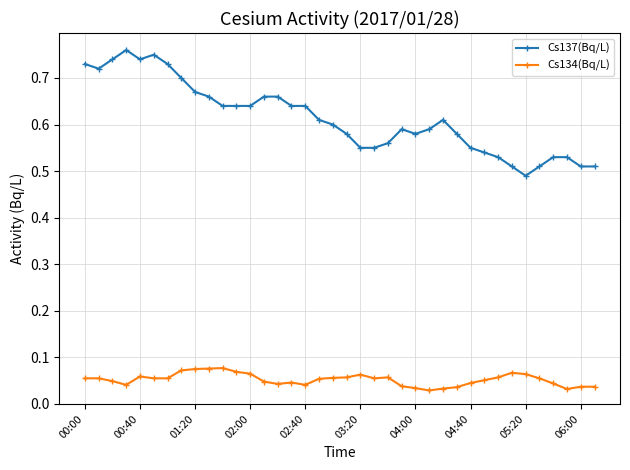

Which series has the widest spread of values?

Cs137(Bq/L)